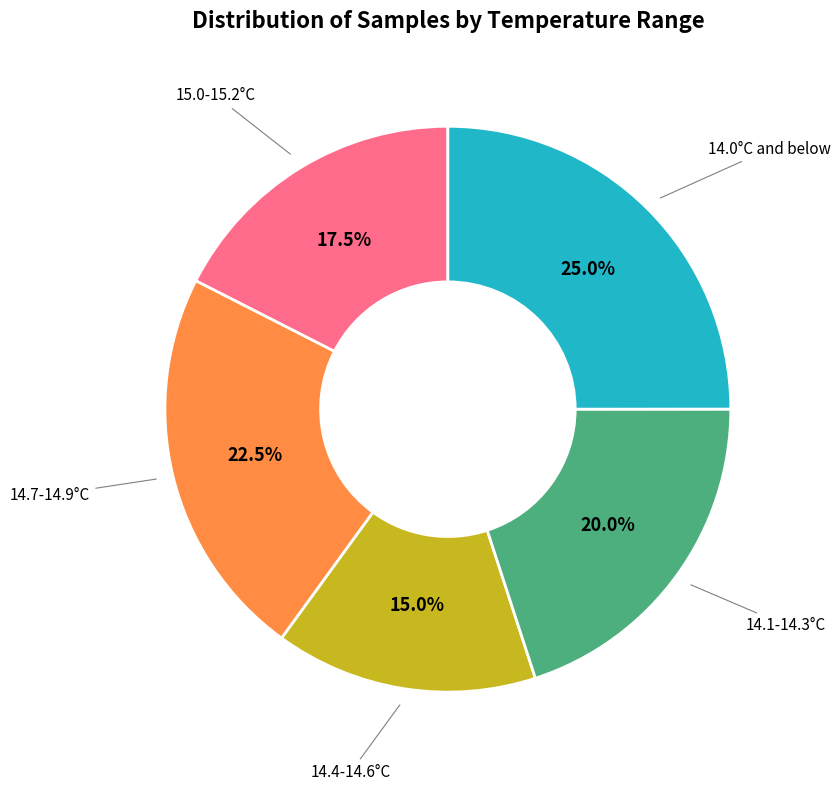

What portion of the pie excludes 14.7-14.9°C?

77.5%